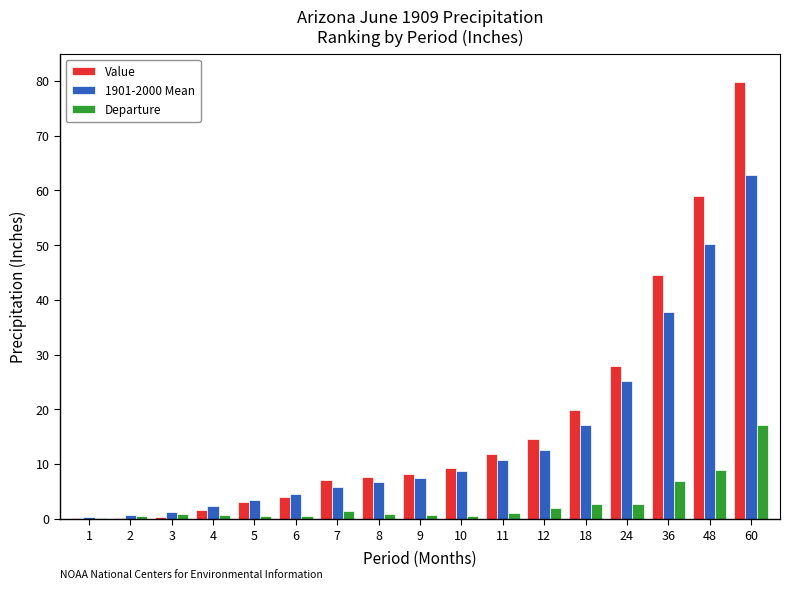

What is the maximum value shown in the chart?

79.8